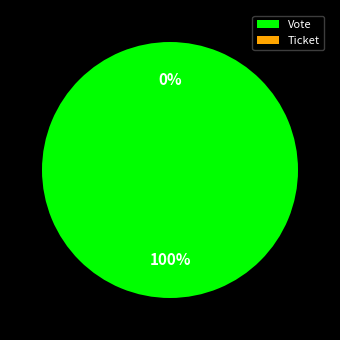

Does Vote account for over 50% of the chart?

Yes